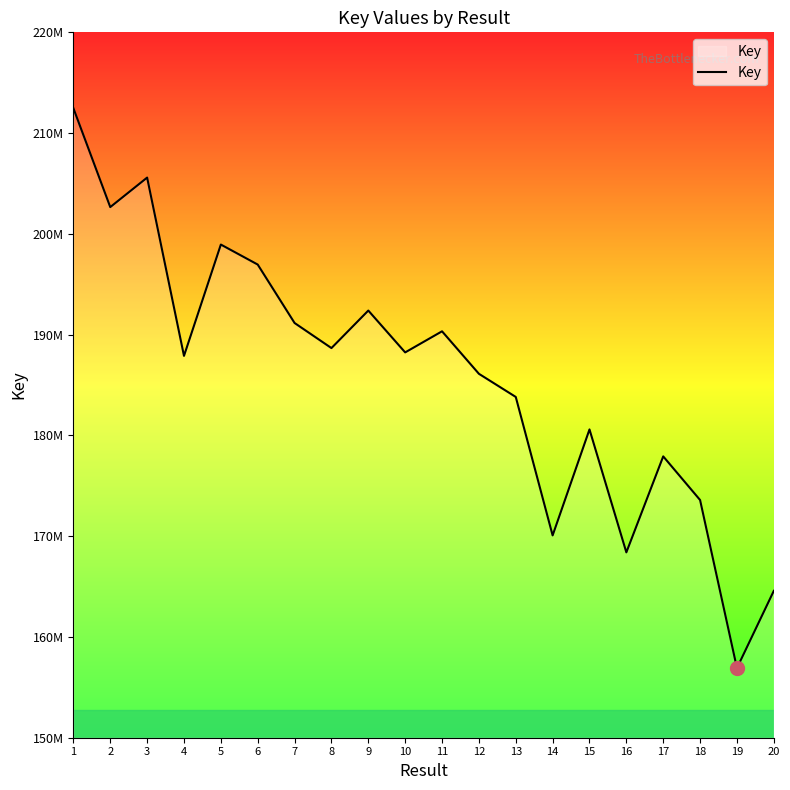

Does the chart have visible grid lines?

No